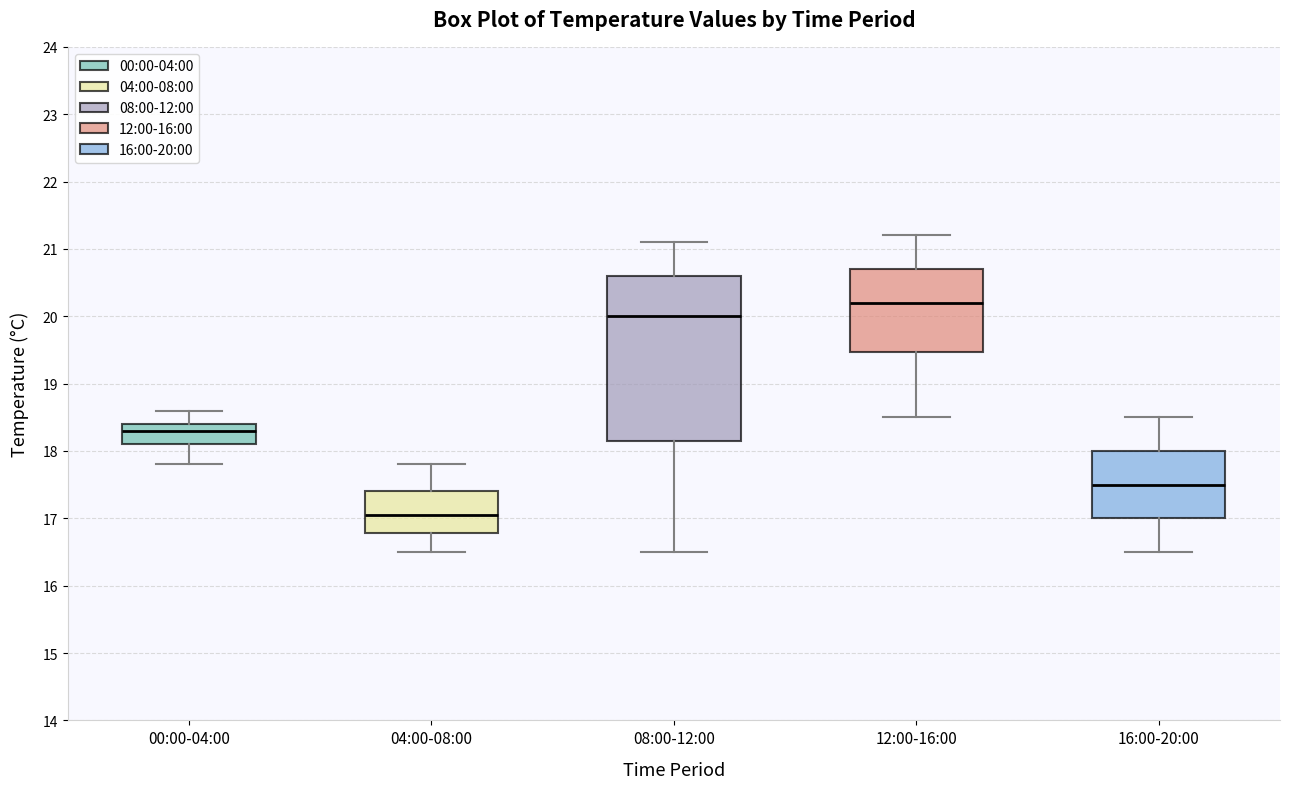

Where is the lower edge of the box for 04:00-08:00 on the y-axis? The values are not printed on the chart, so give them approximately, as read against the axis.

16.8